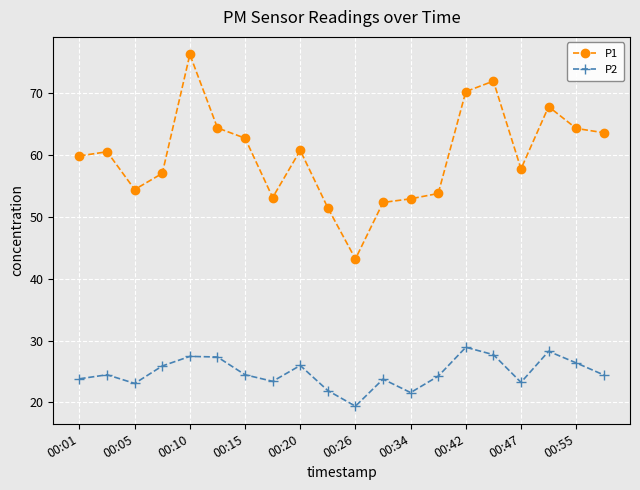

True or false: P2 and P1 cross at least once.

False